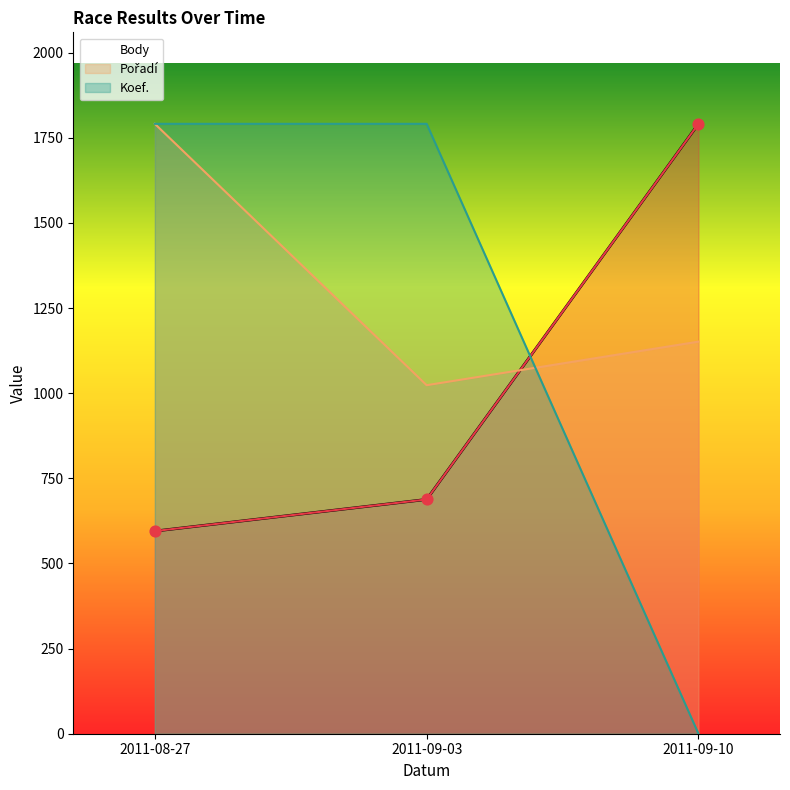

Which series contains the highest Y value?

Body